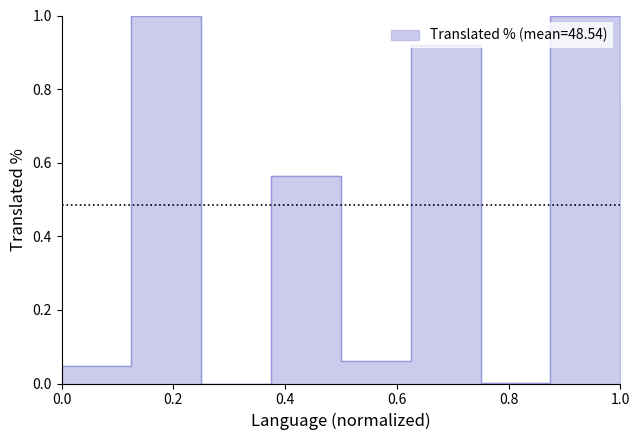

Reading left to right, extract all data points from this chart.

4.8	100.0	0.0	56.4	6.1	92.1	0.1	100.0	77.5